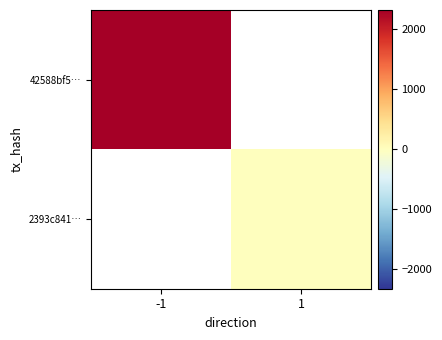

What is the minimum value for 42588bf5…?

2325.0